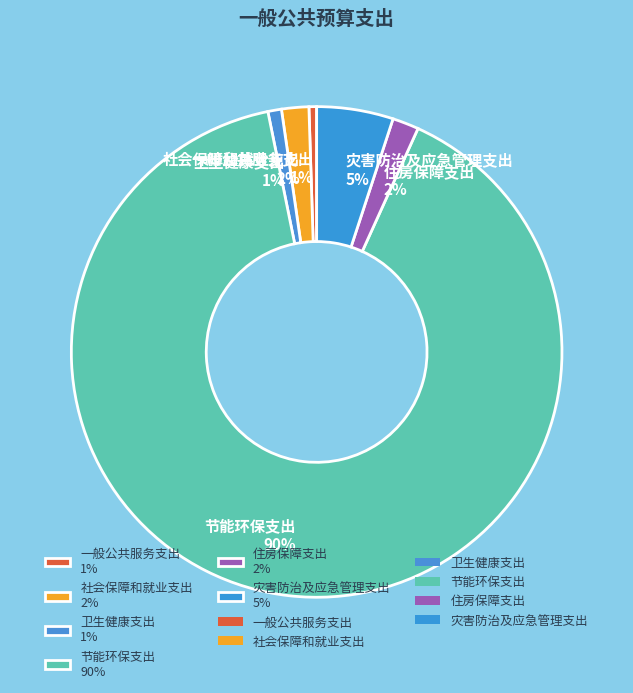

To the nearest percent, what is the average slice percentage?

17%